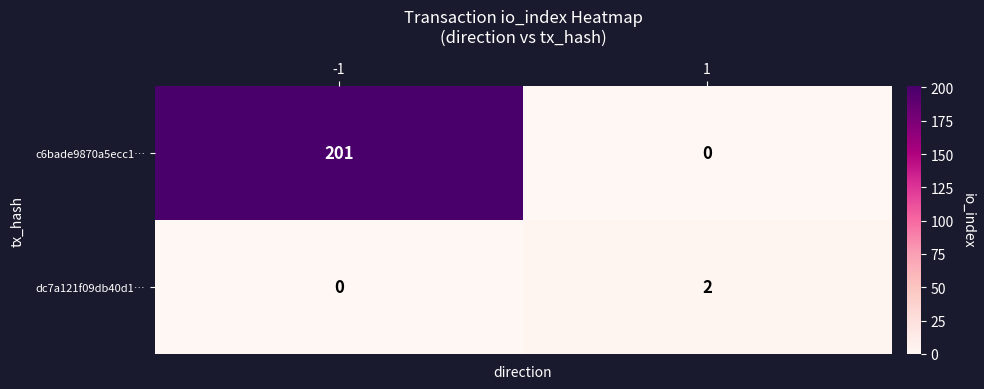

What is the difference between the maximum and minimum values in the c6bade9870a5ecc1… series?

201